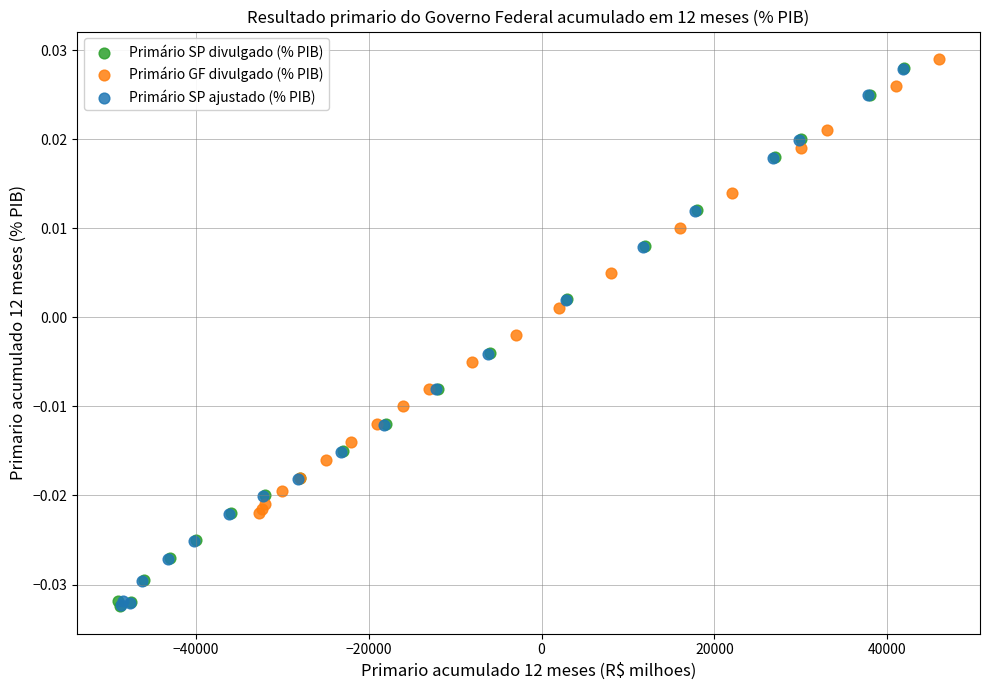

What are all the series names shown in the legend?

Primário SP divulgado (% PIB), Primário GF divulgado (% PIB), Primário SP ajustado (% PIB)